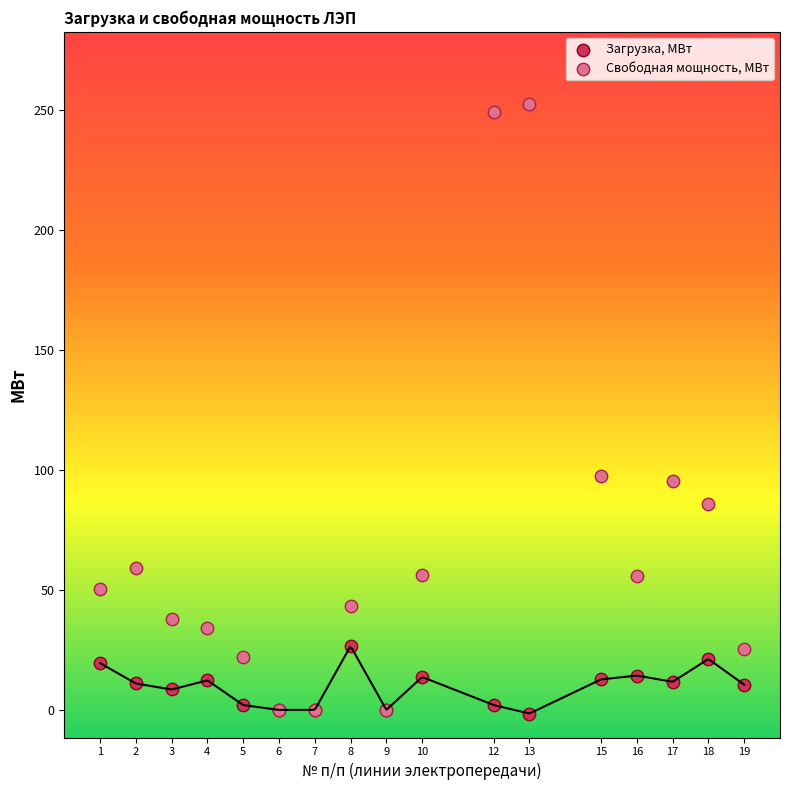

What are all the series names shown in the legend?

Загрузка, МВт, Свободная мощность, МВт